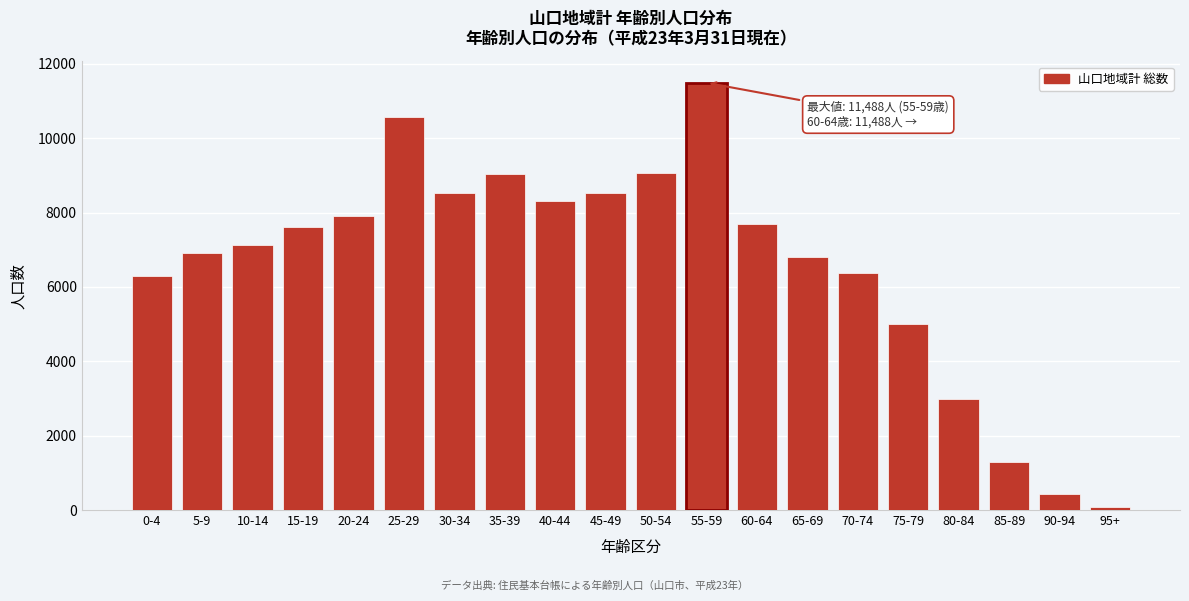

What is the maximum value shown in the chart?

11488